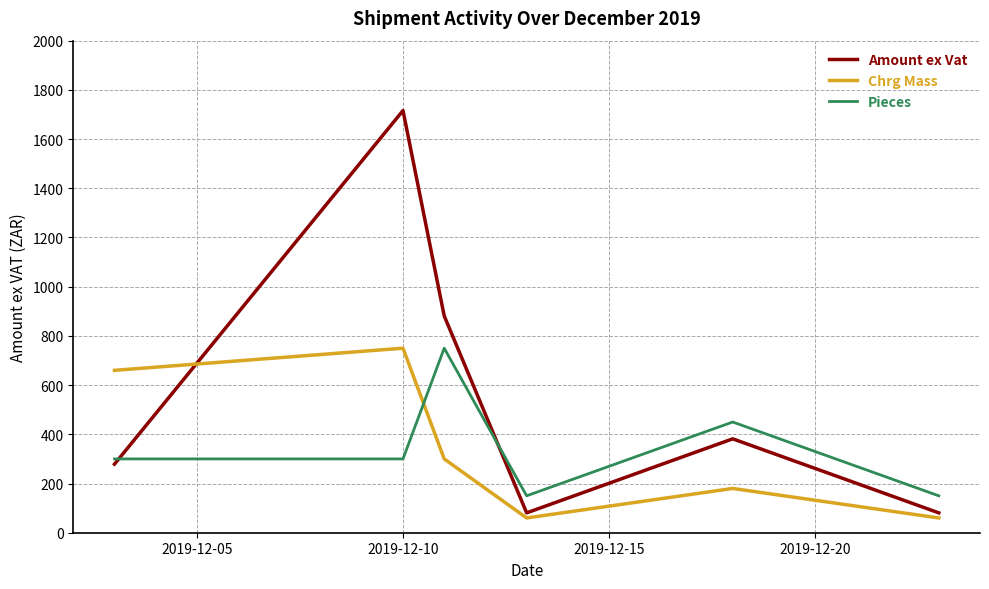

Reading left to right, transcribe all the data shown in this chart.

Amount ex Vat: 278.8	1715.9	881.3	80.7	381.6	80.7
Chrg Mass: 660.0	750.0	300.0	60.0	180.0	60.0
Pieces: 300.0	300.0	750.0	150.0	450.0	150.0